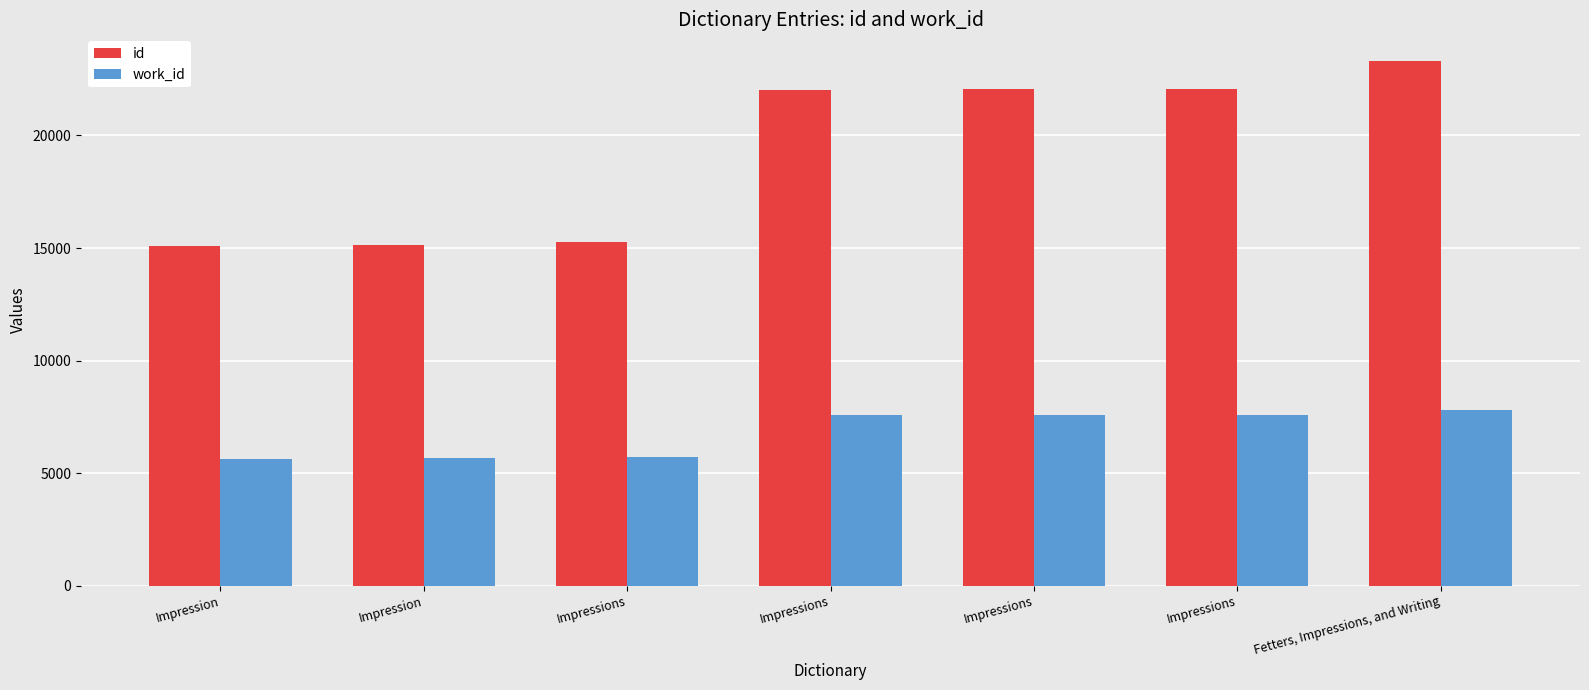

What is the greatest value displayed?

23328